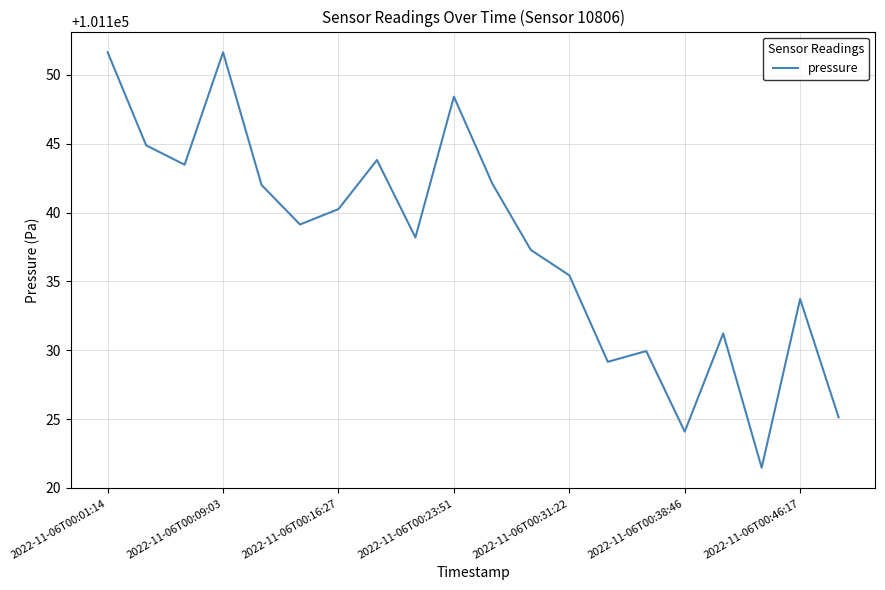

What is the difference between the maximum and minimum values?

30.2